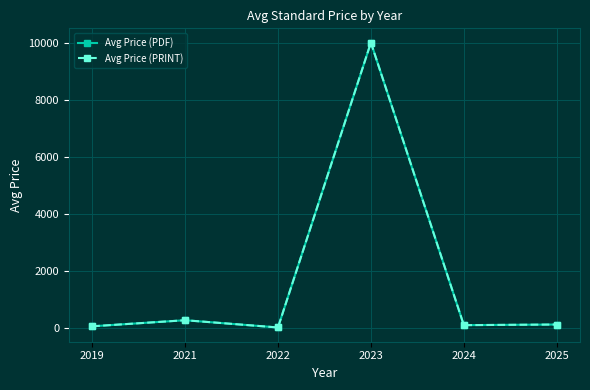

List the labels in order of Avg Price (PRINT) value, smallest first.

2022, 2019, 2024, 2025, 2021, 2023